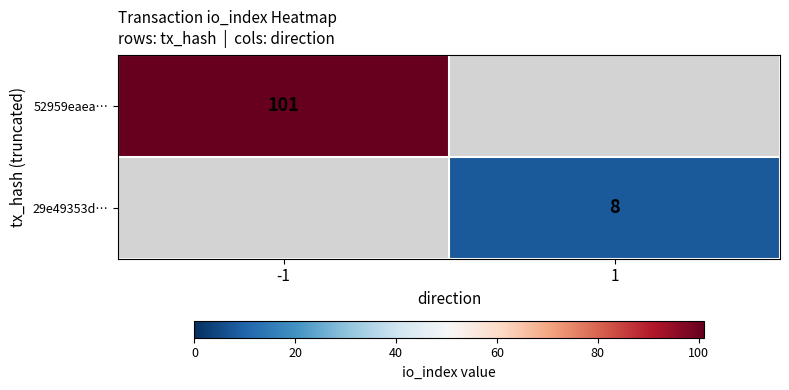

The 29e49353d… series shows 14 at 1. True or false?

False